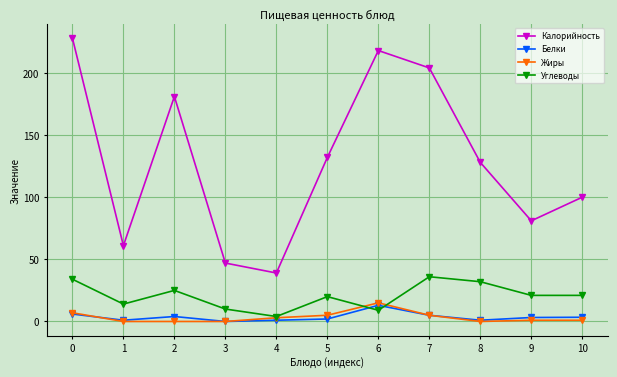

What is the greatest value displayed?

228.0